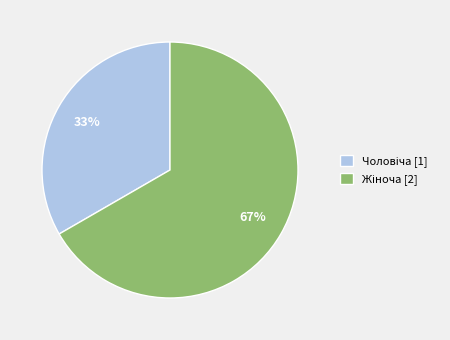

Count the number of slices in the pie.

2